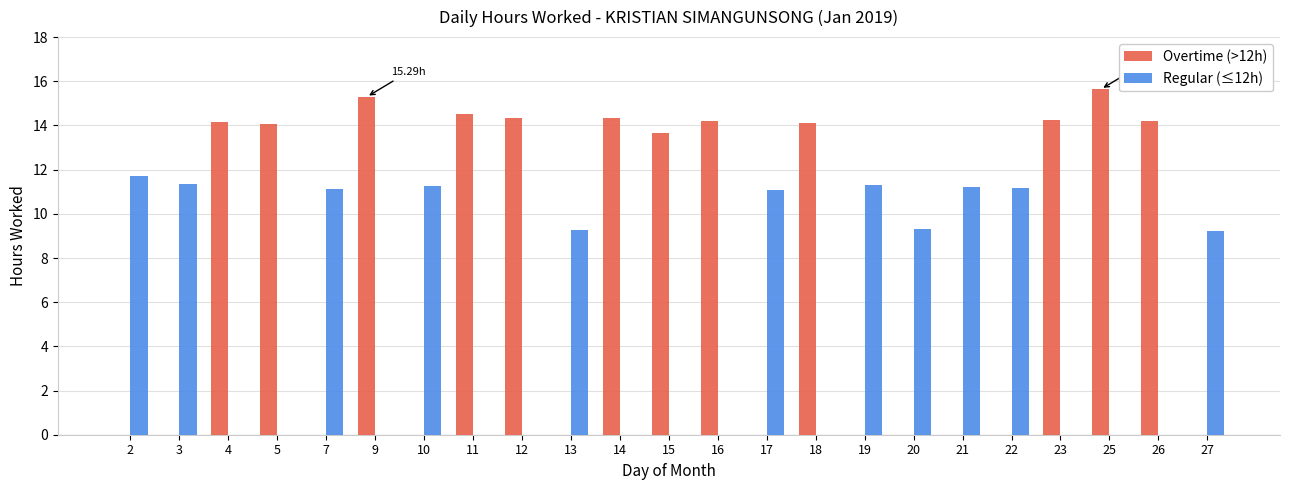

Count the number of categories in the chart.

23